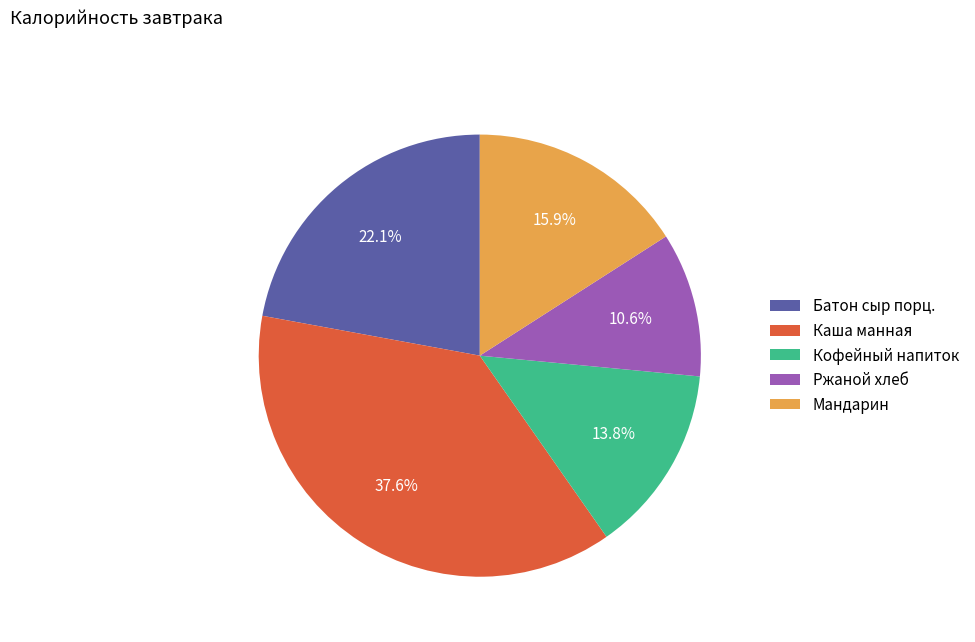

The Ржаной хлеб slice represents 11% of the pie. True or false?

True